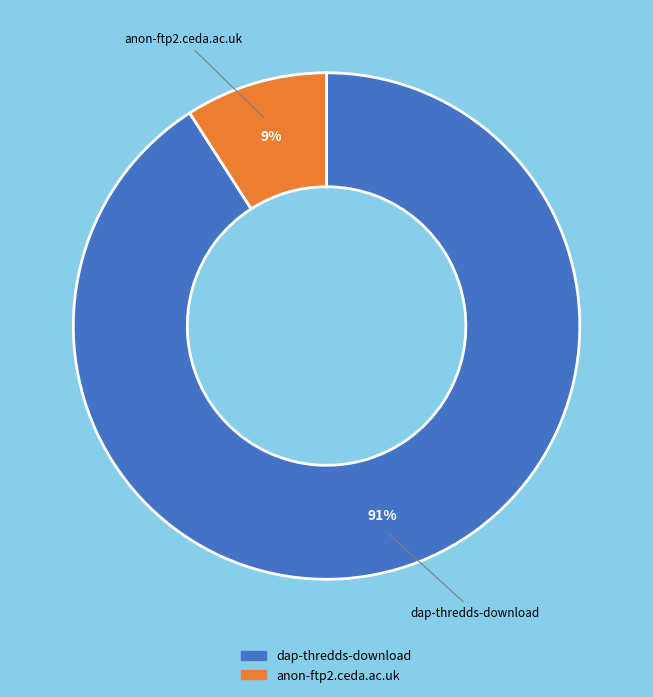

Is there a majority slice in this chart?

Yes